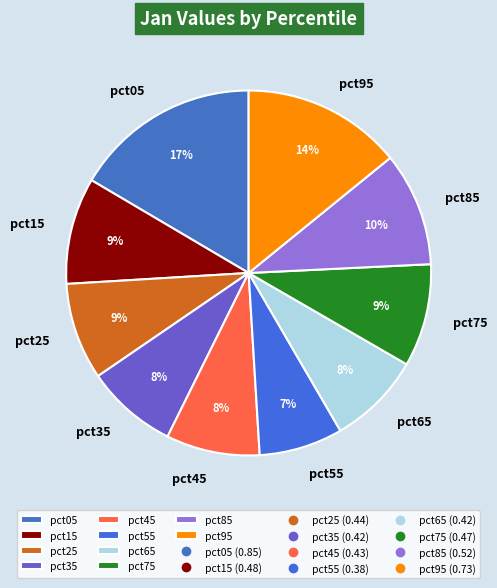

To the nearest percent, what is the difference between the pct75 and pct45 slice percentages?

1%